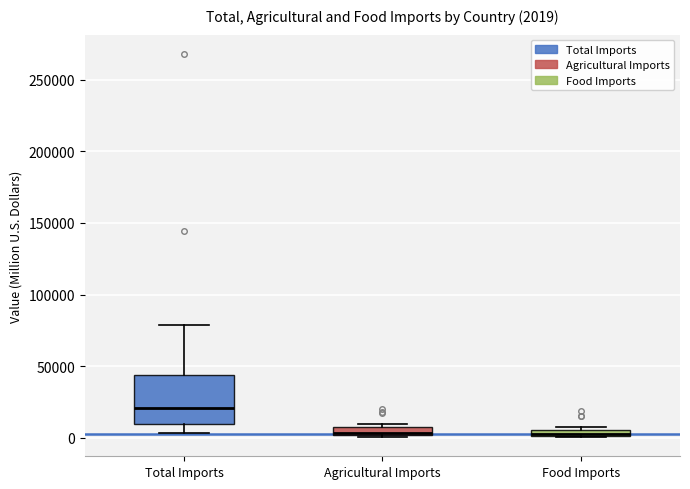

Comparing the boxes themselves (not the whiskers), which one is the tallest?

Total Imports